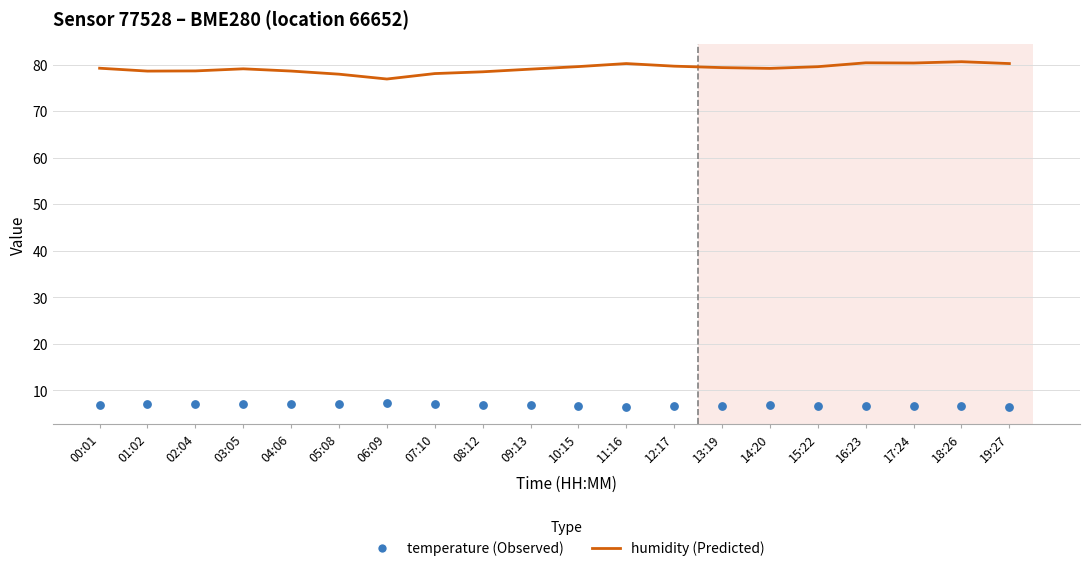

Which series has the largest total across all categories?

humidity